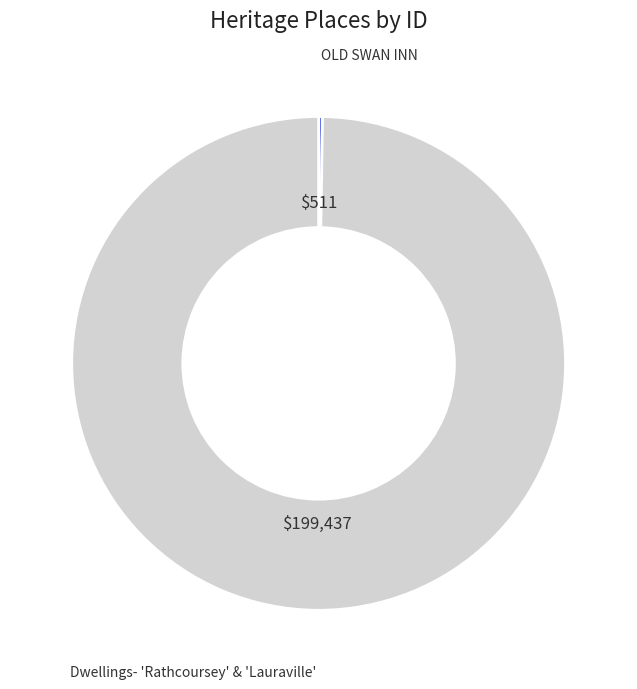

Is there a majority slice in this chart?

Yes